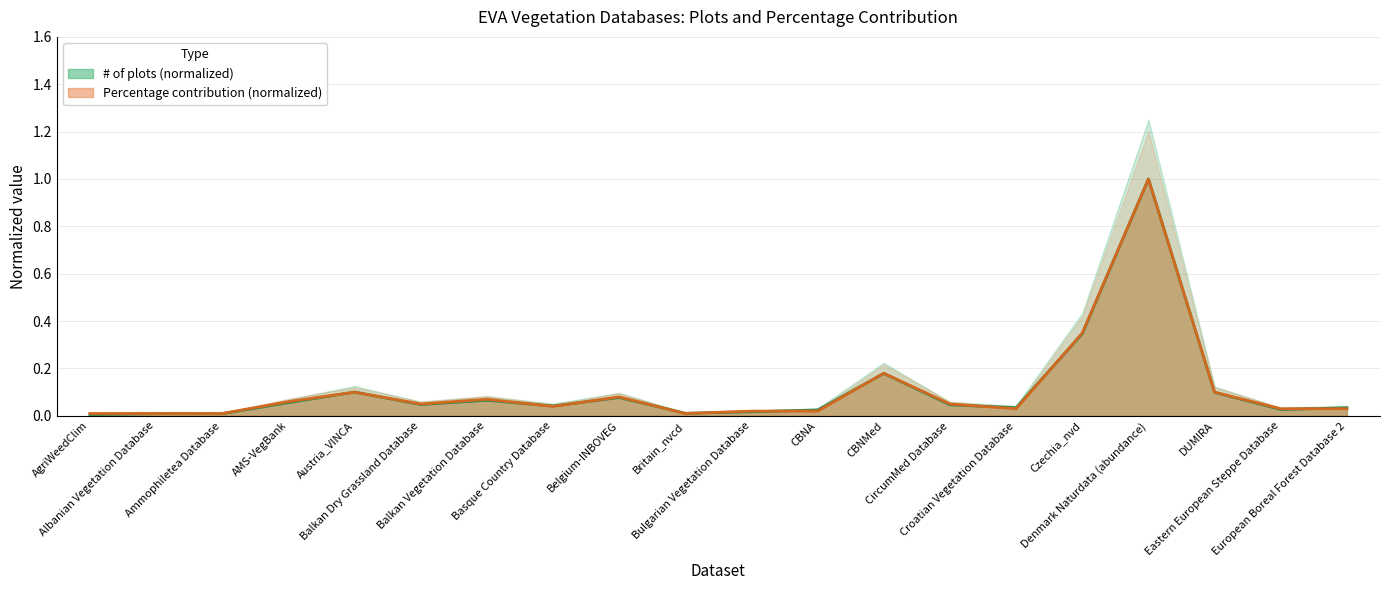

In Percentage contribution, how many points are higher than both neighbors (excluding endpoints)?

5